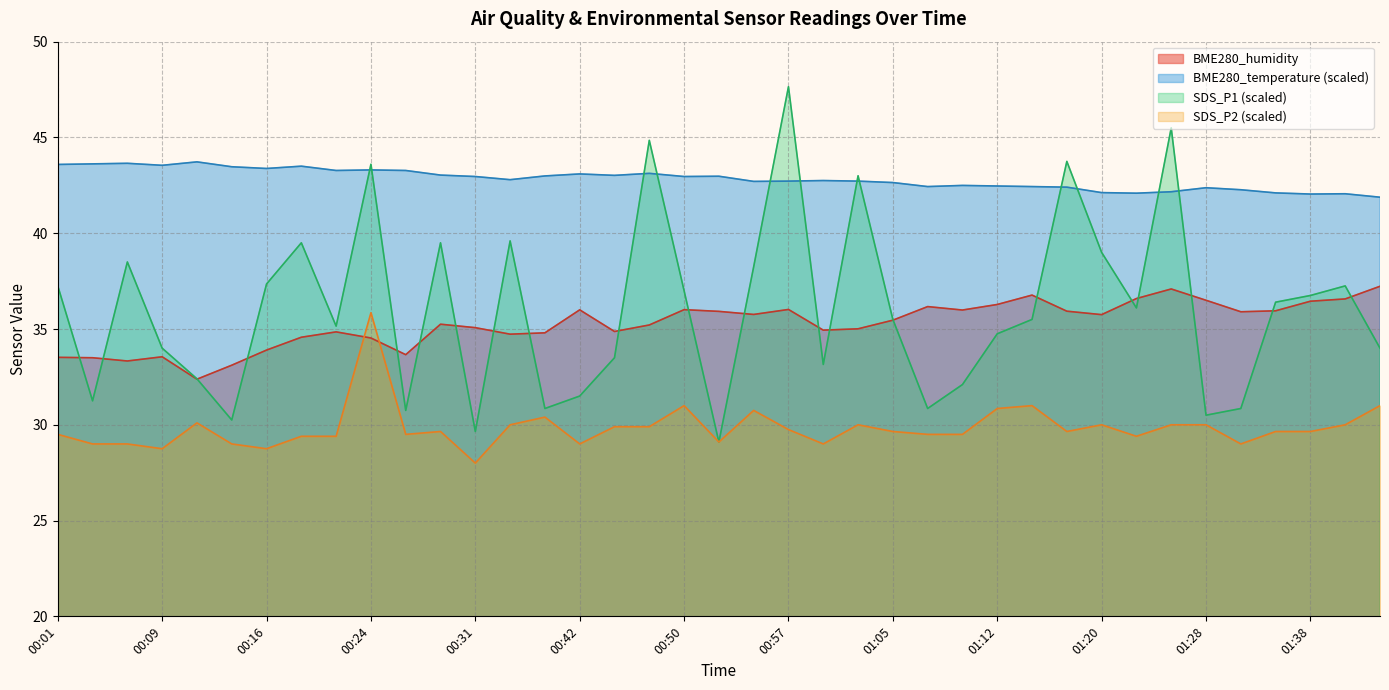

Which category has the lowest value in the BME280_temperature series?

01:43